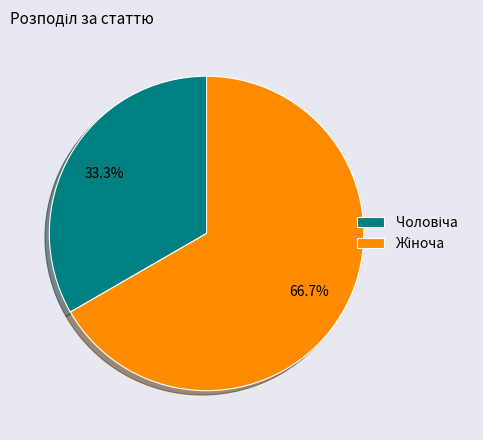

Is there any slice that represents more than half of the pie?

Yes